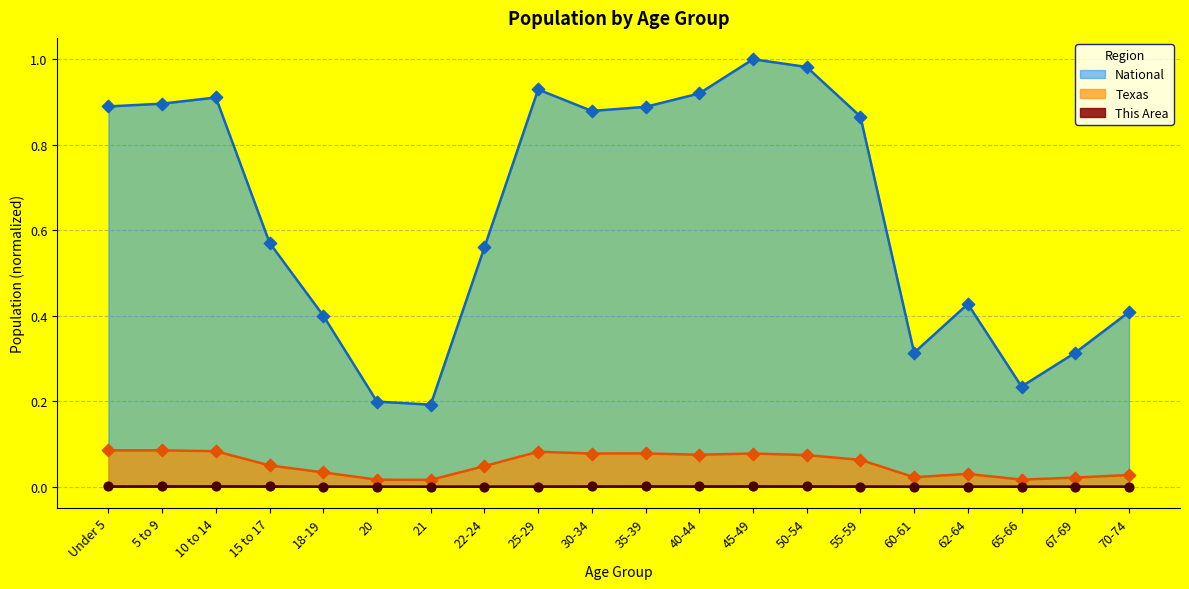

At how many categories does at least one series exceed 0?

20